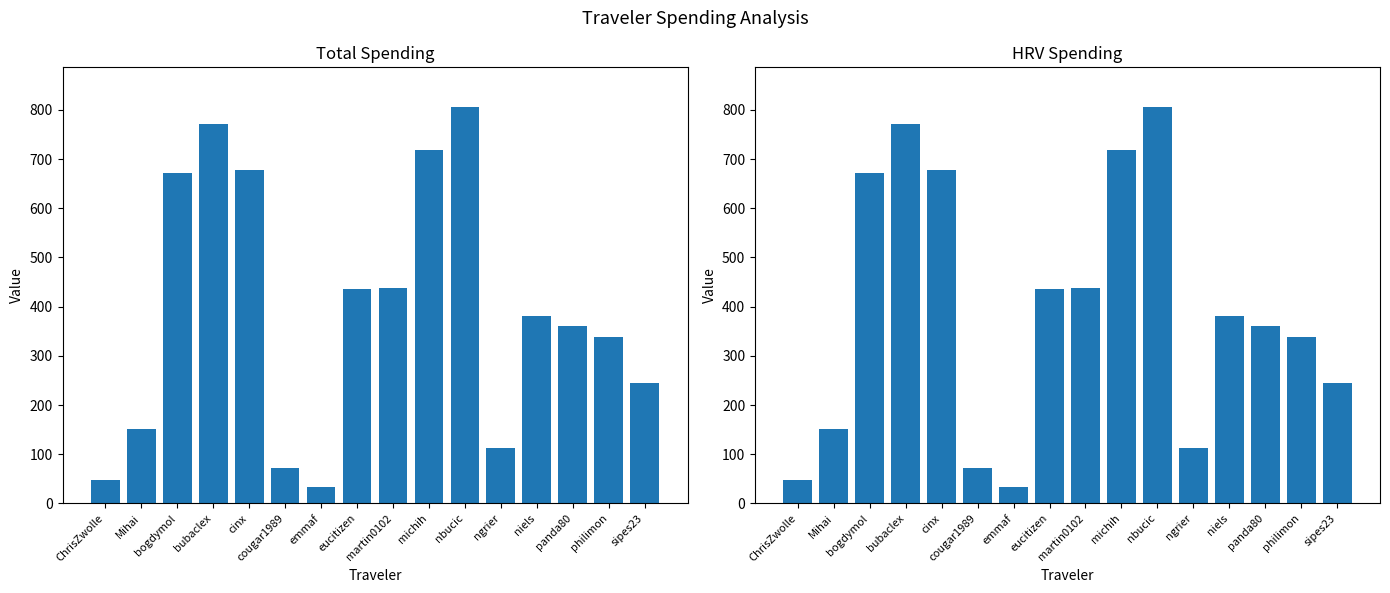

At which category is the sum across all series the highest?

nbucic